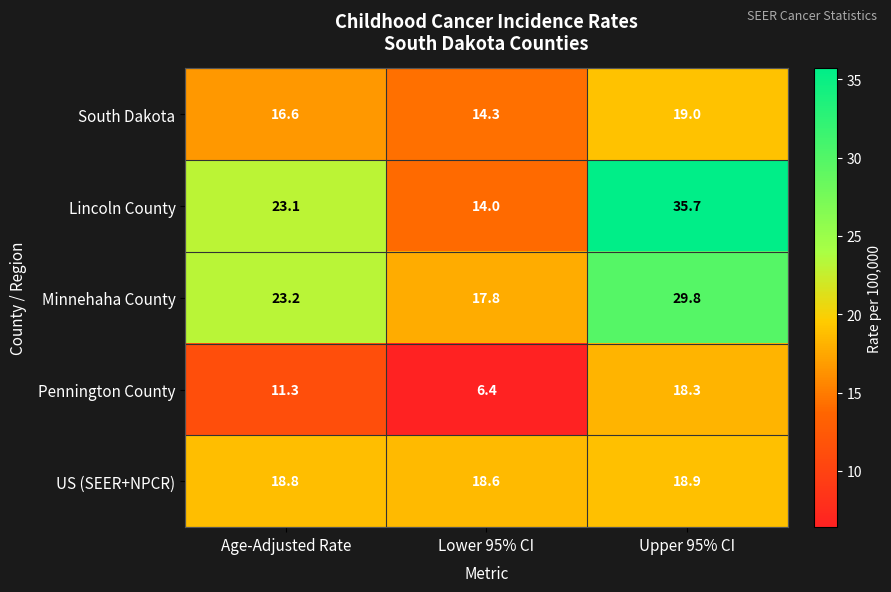

What is the difference between the highest and lowest values at Lower 95% CI?

12.2